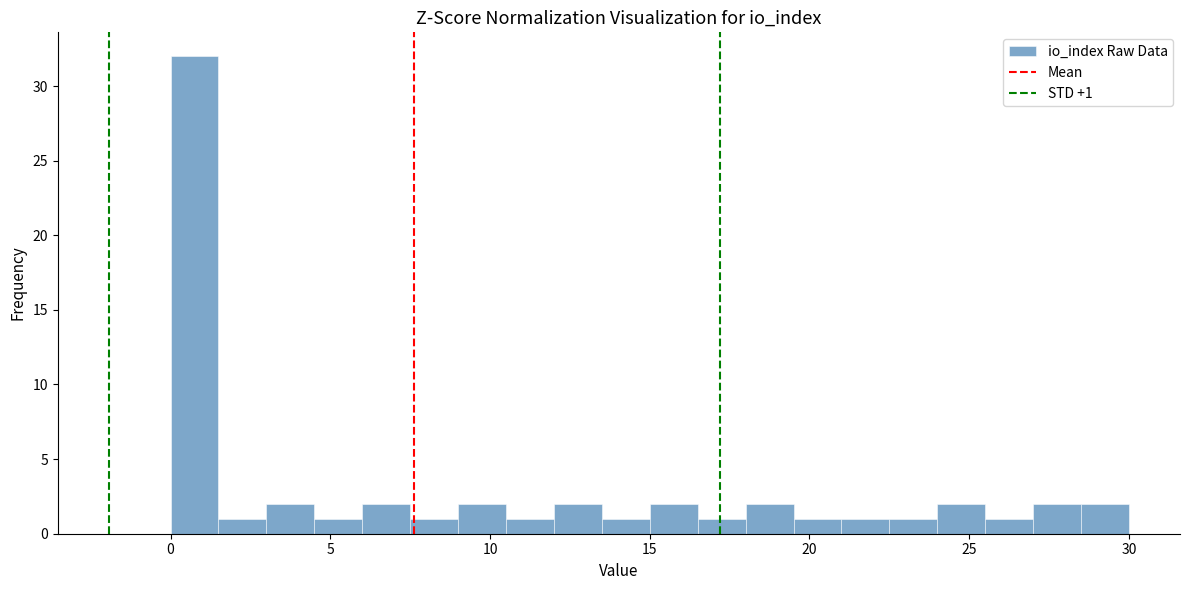

Read against the x-axis, roughly where is the centre of the tallest bar?

1.0